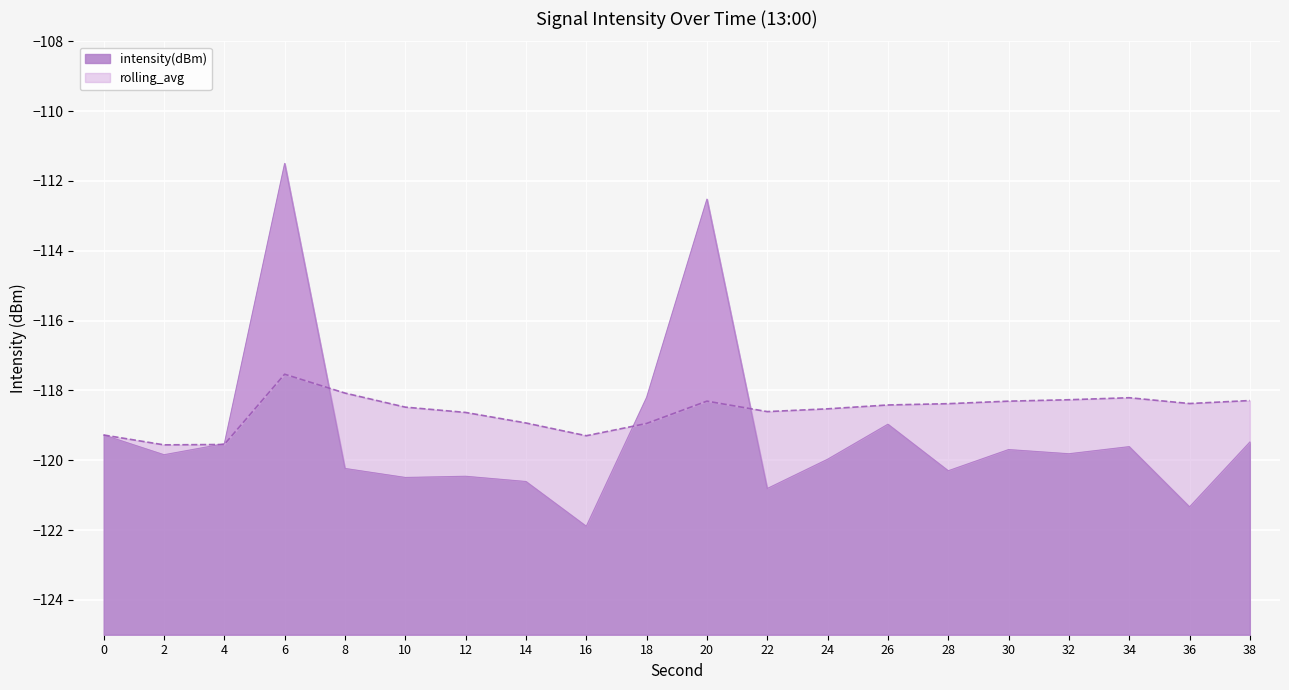

What is the difference between the maximum and minimum values in the intensity(dBm) series?

10.4